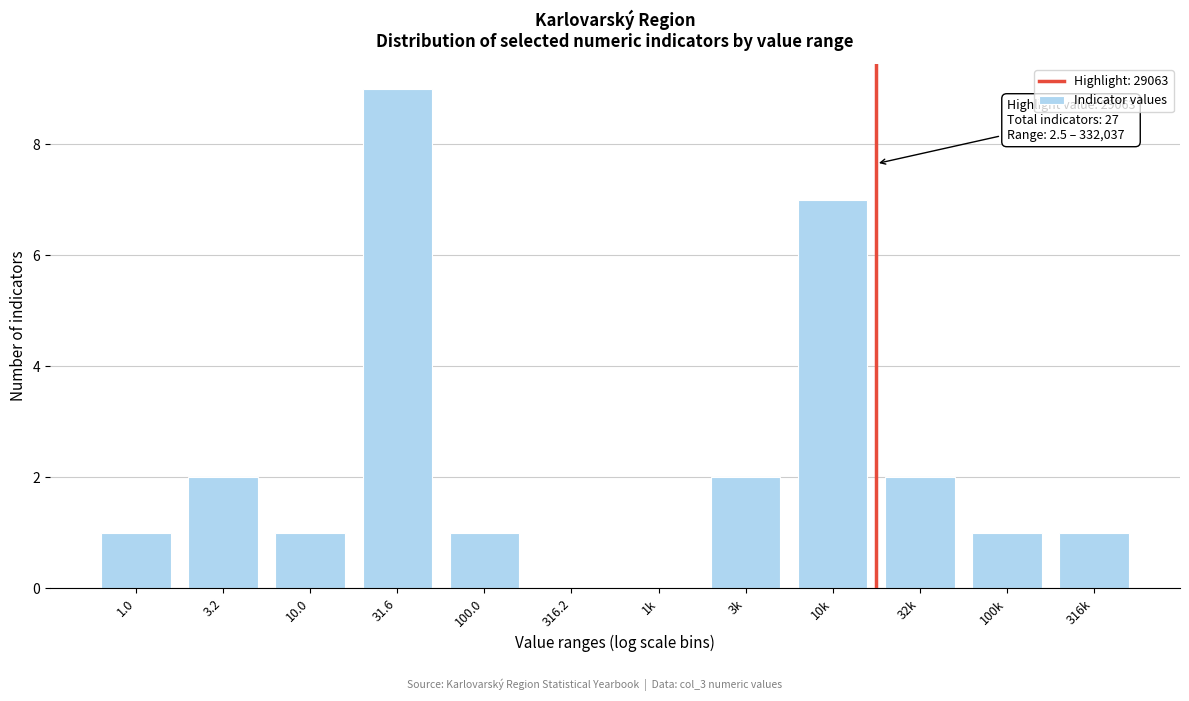

Reading left to right, list all the values displayed in this chart.

1.0=1	3.2=2	10.0=1	31.6=9	100.0=1	316.2=0	1k=0	3k=2	10k=7	32k=2	100k=1	316k=1